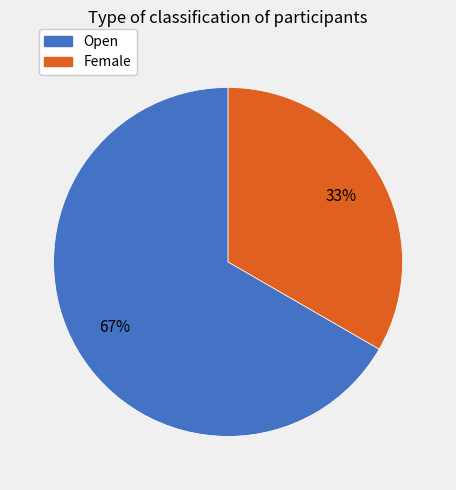

True or false: Open accounts for 67% of the total.

True